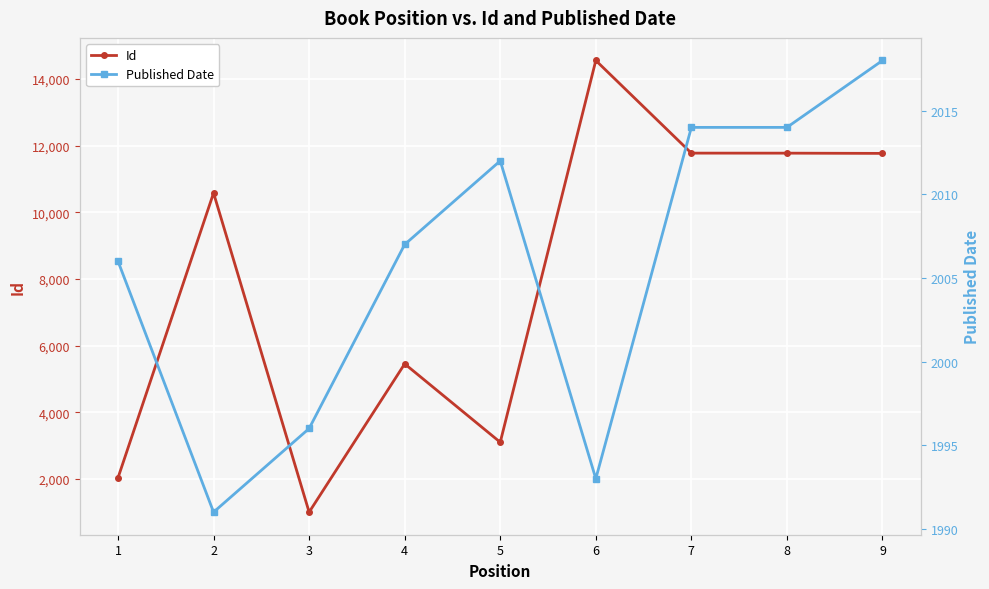

List the series in order of their overall mean, highest first.

Id, Published Date